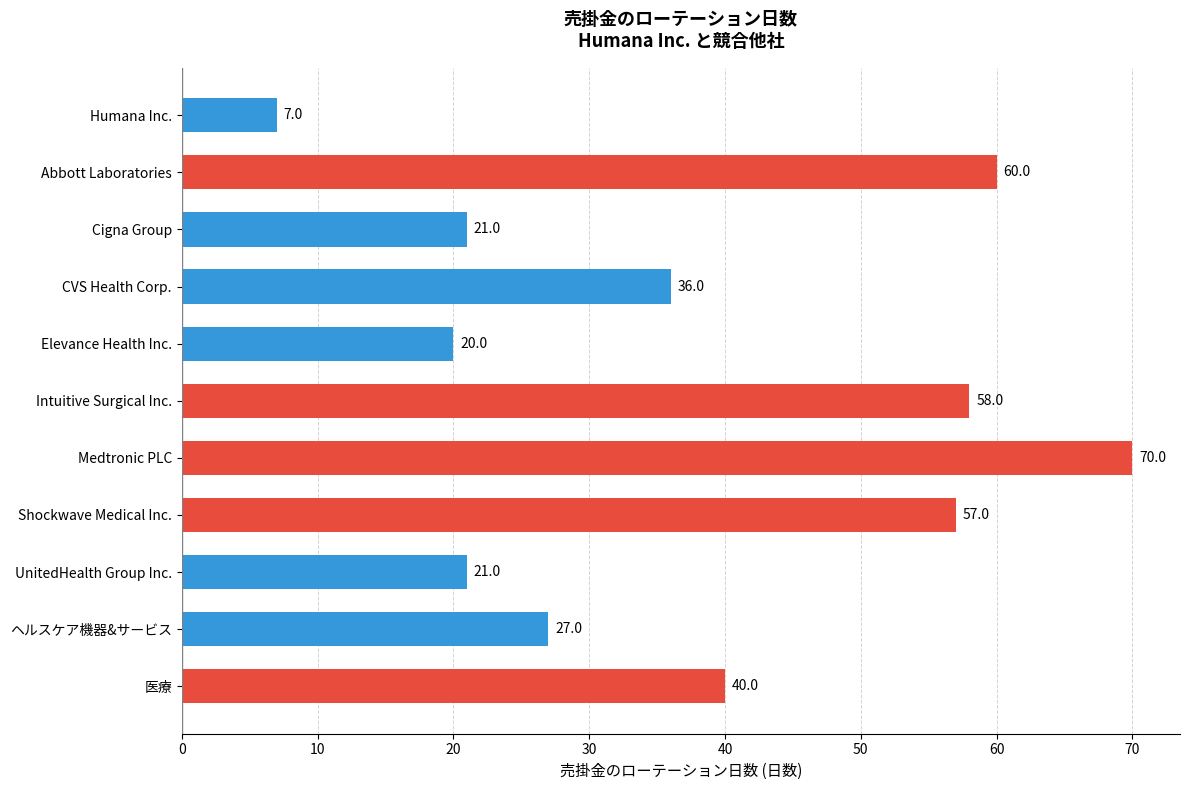

Does the chart contain any negative values?

No